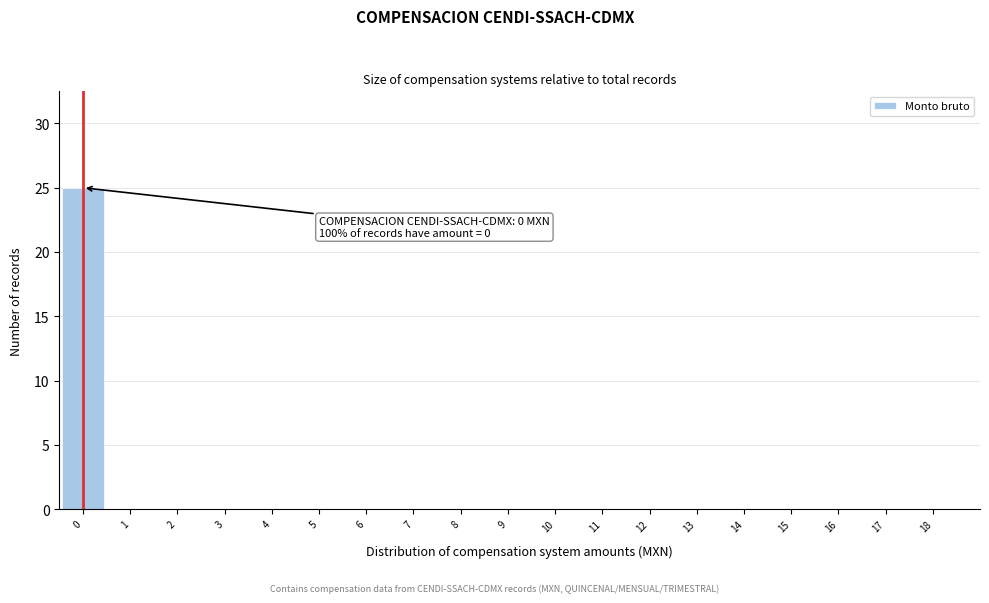

Reading right to left, list all the values displayed in this chart.

18=0	17=0	16=0	15=0	14=0	13=0	12=0	11=0	10=0	9=0	8=0	7=0	6=0	5=0	4=0	3=0	2=0	1=0	0=25